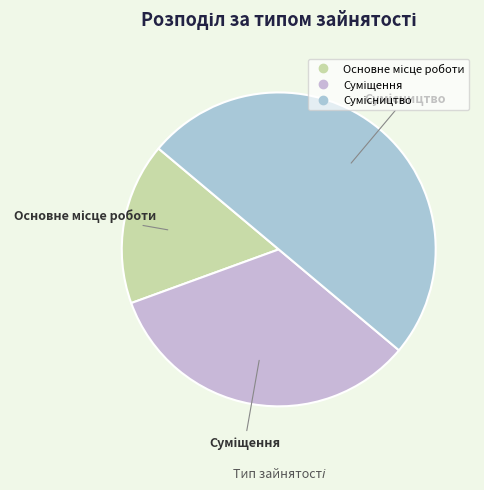

How many slices are in this pie chart?

3